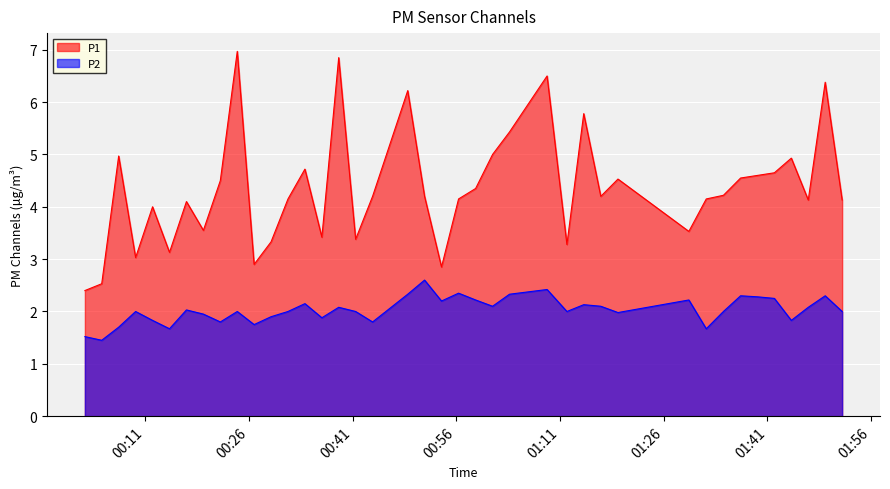

How many data points does each series have?

40